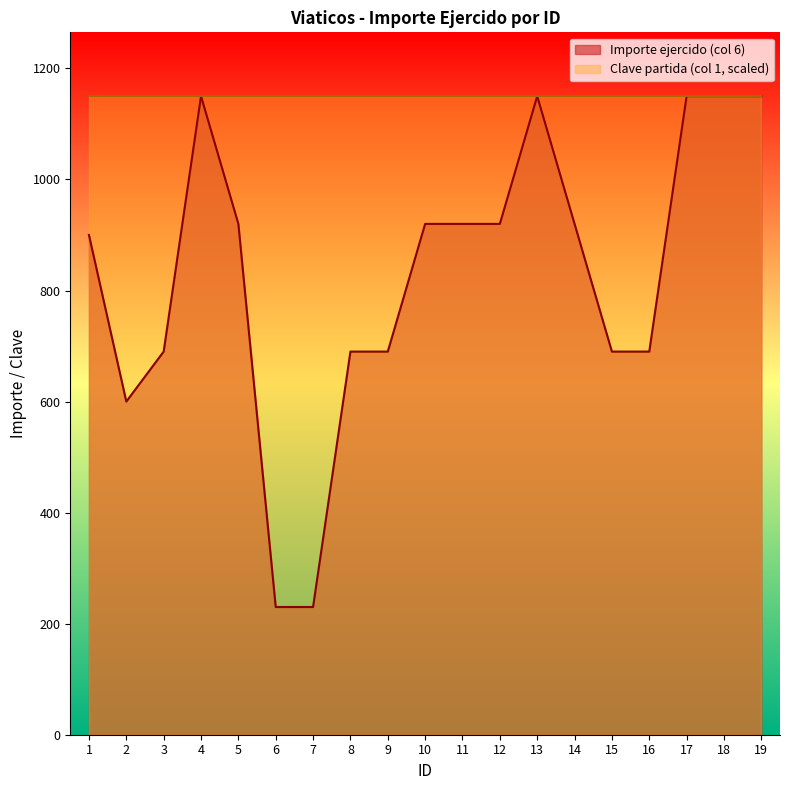

Rank the categories by value from highest to lowest.

4, 13, 17, 18, 19, 5, 10, 11, 12, 14, 1, 3, 8, 9, 15, 16, 2, 6, 7